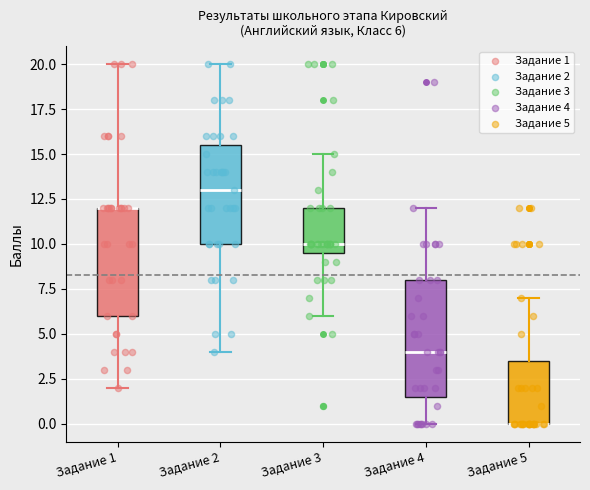

Which box is the tallest, from its lower edge to its upper edge?

Задание 4